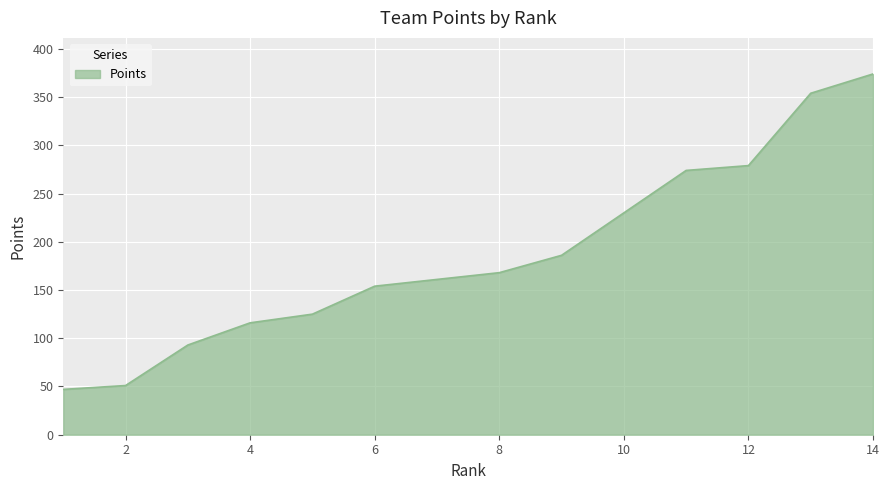

What is the smallest value displayed?

47